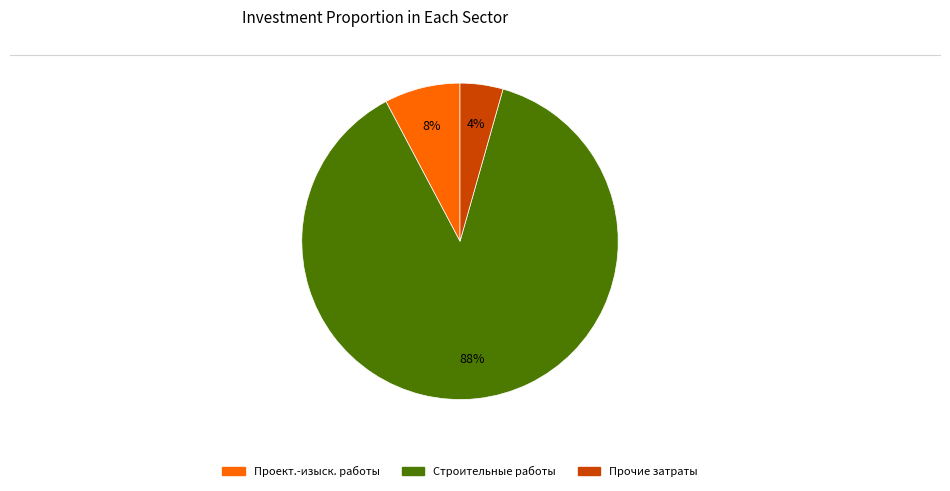

Is there any slice that represents more than half of the pie?

Yes